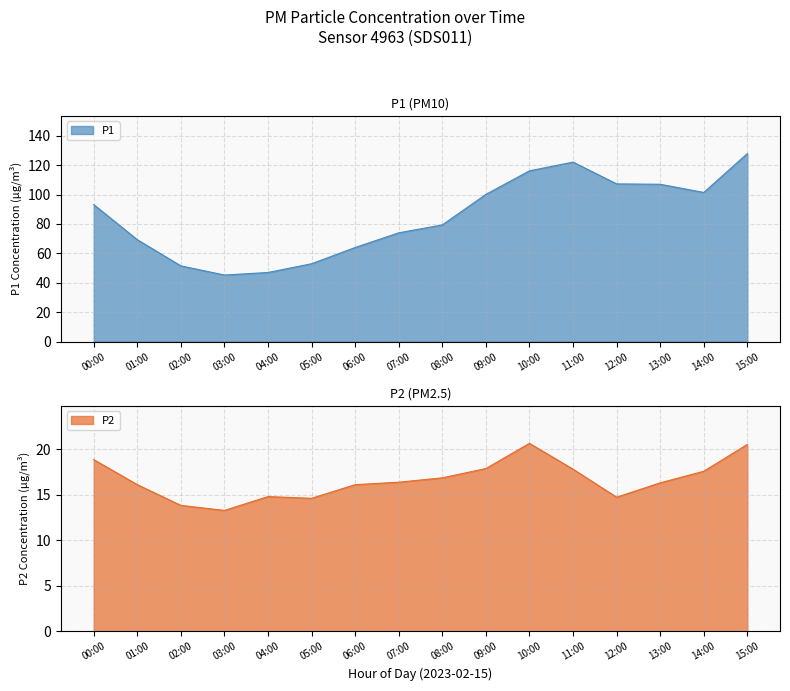

Rank the series by their maximum value, from highest to lowest.

P1, P2